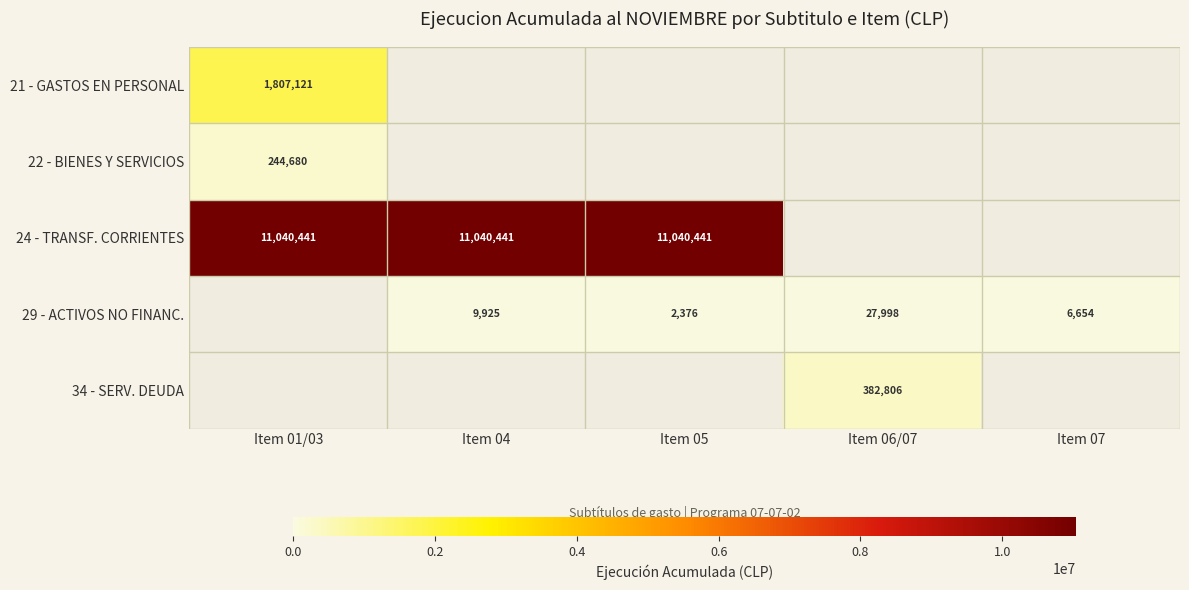

Count the number of data series in this chart.

5